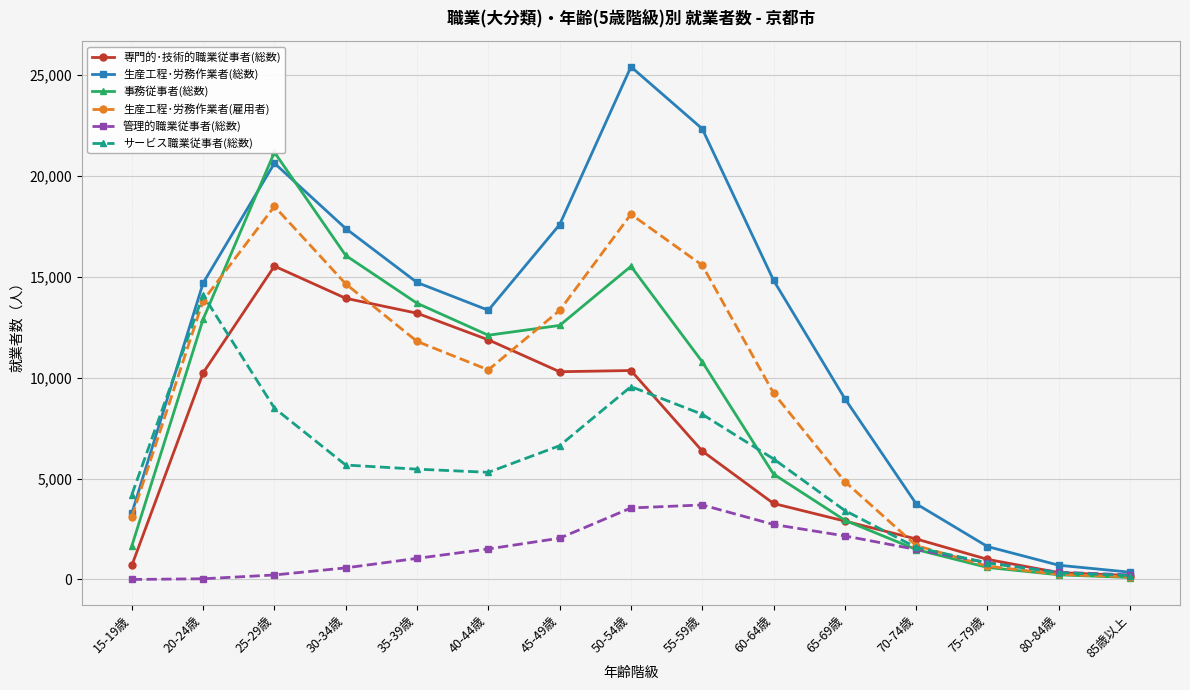

Where is the first local minimum for 事務従事者(総数)?

40-44歳